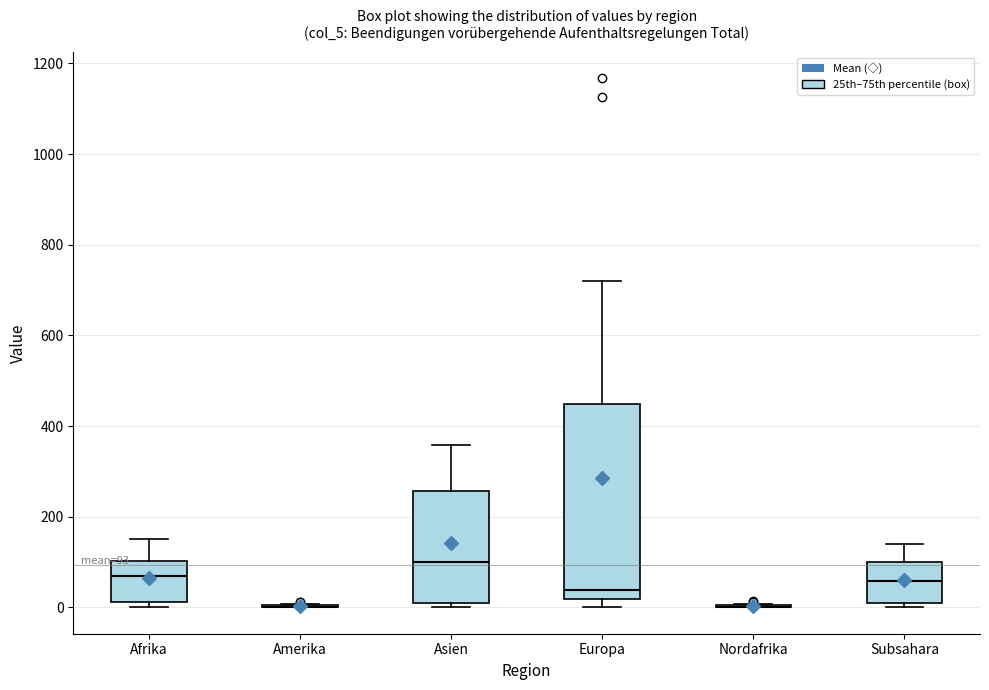

Comparing the boxes themselves (not the whiskers), which one is the tallest?

Europa